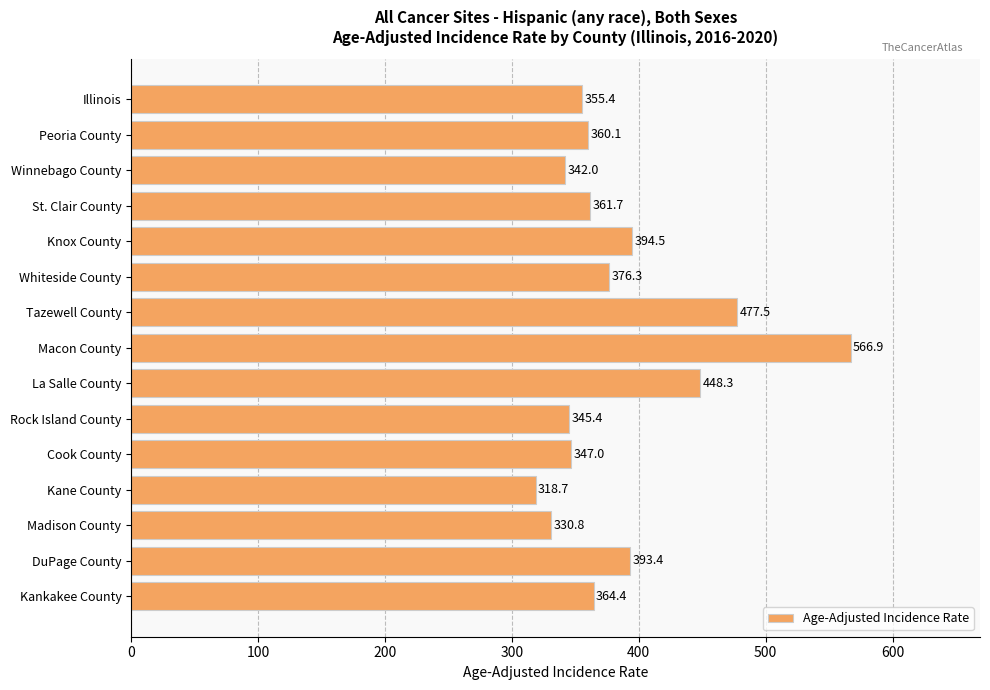

List the labels in order of value, smallest first.

Kane County, Madison County, Winnebago County, Rock Island County, Cook County, Illinois, Peoria County, St. Clair County, Kankakee County, Whiteside County, DuPage County, Knox County, La Salle County, Tazewell County, Macon County